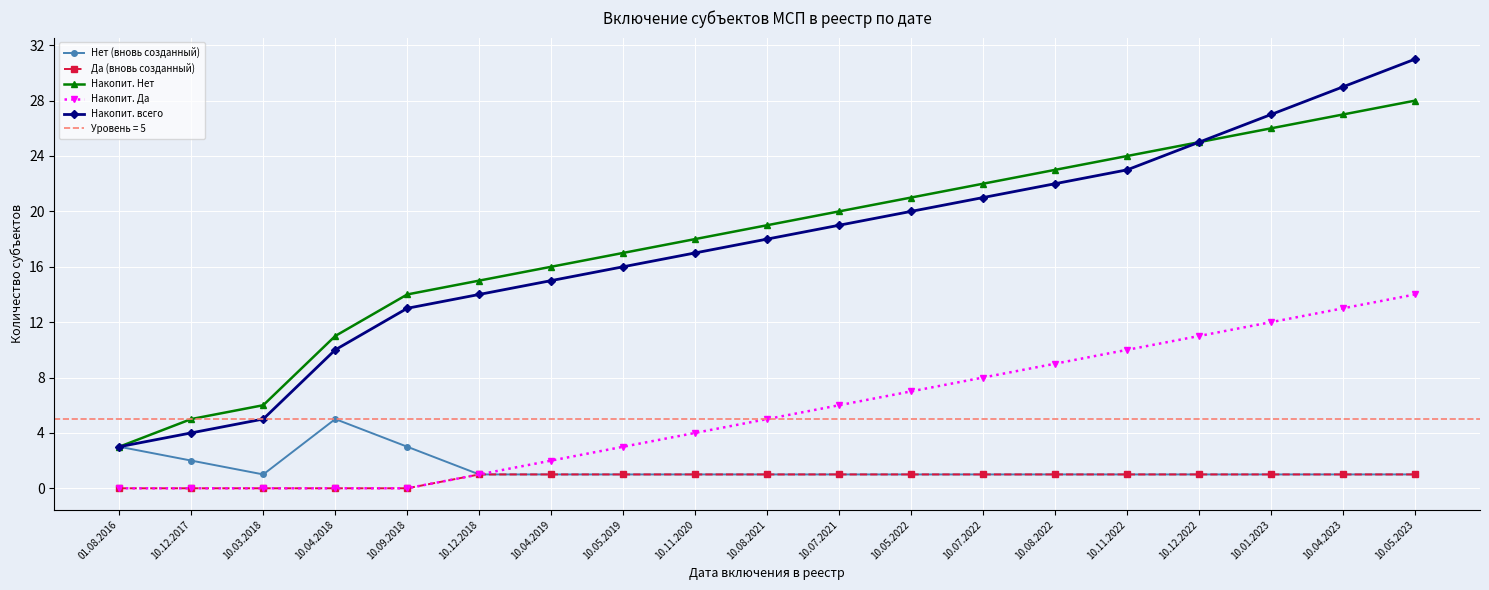

Is it true that Накопит. всего equals 20 at 10.05.2022?

True